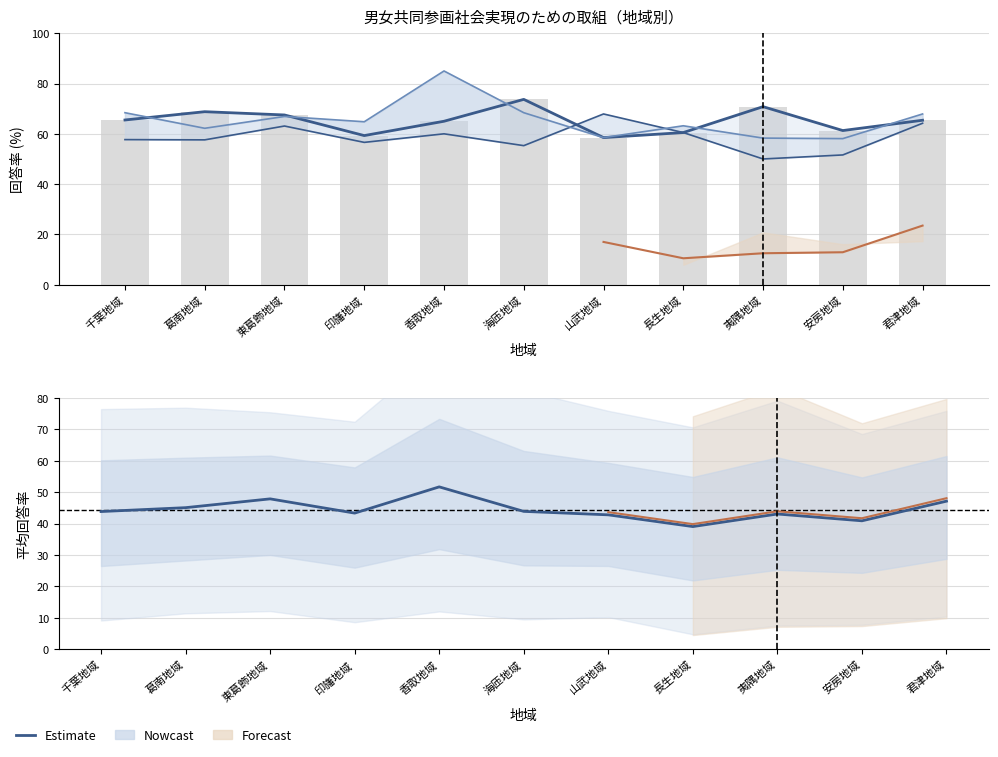

Does the chart contain stacked bars?

No